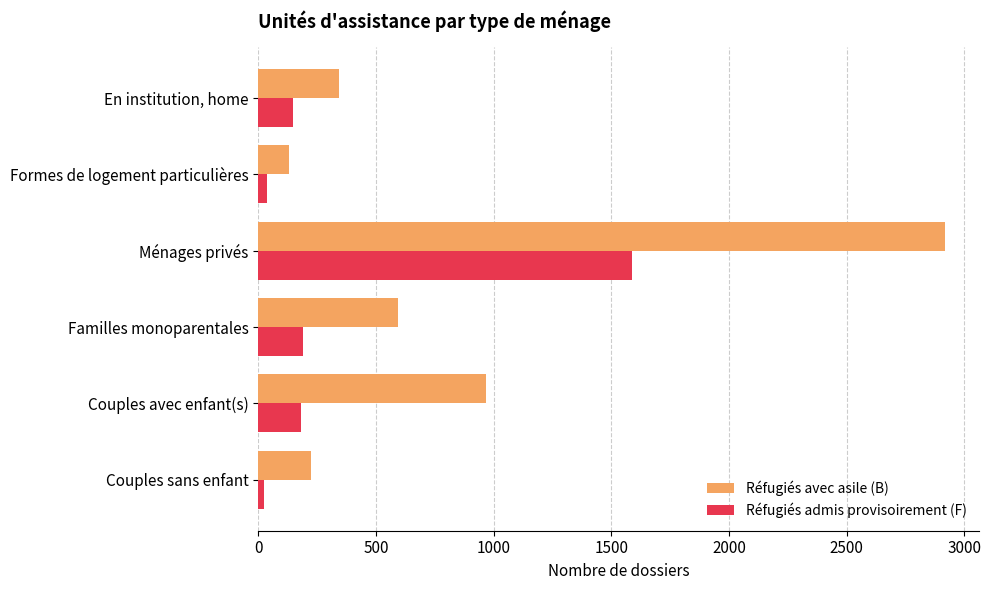

Which label corresponds to the largest value in the chart?

Ménages privés